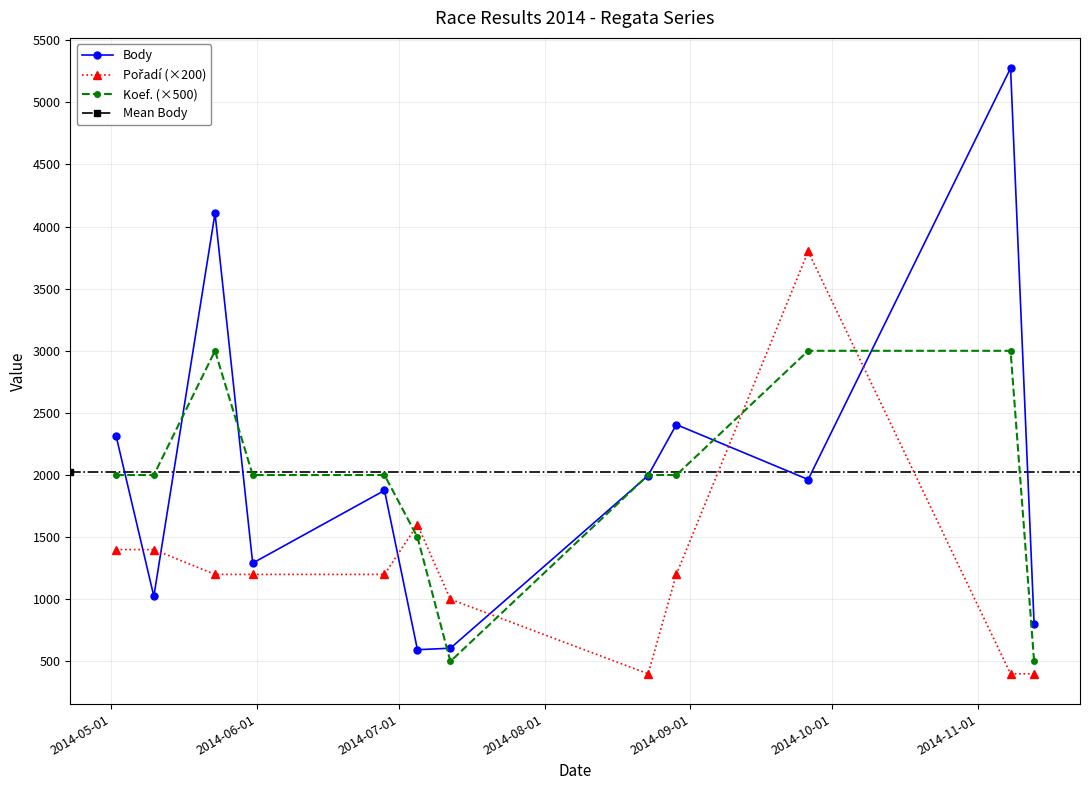

Which series has the widest spread of values?

Body